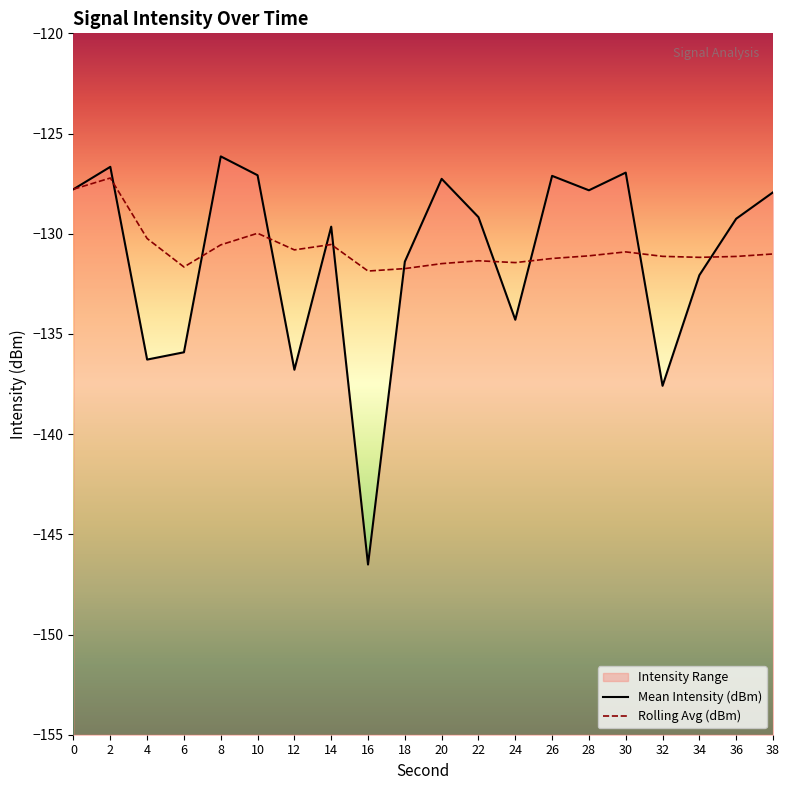

True or false: Mean Intensity (dBm) has more than 2 interior local peaks.

True